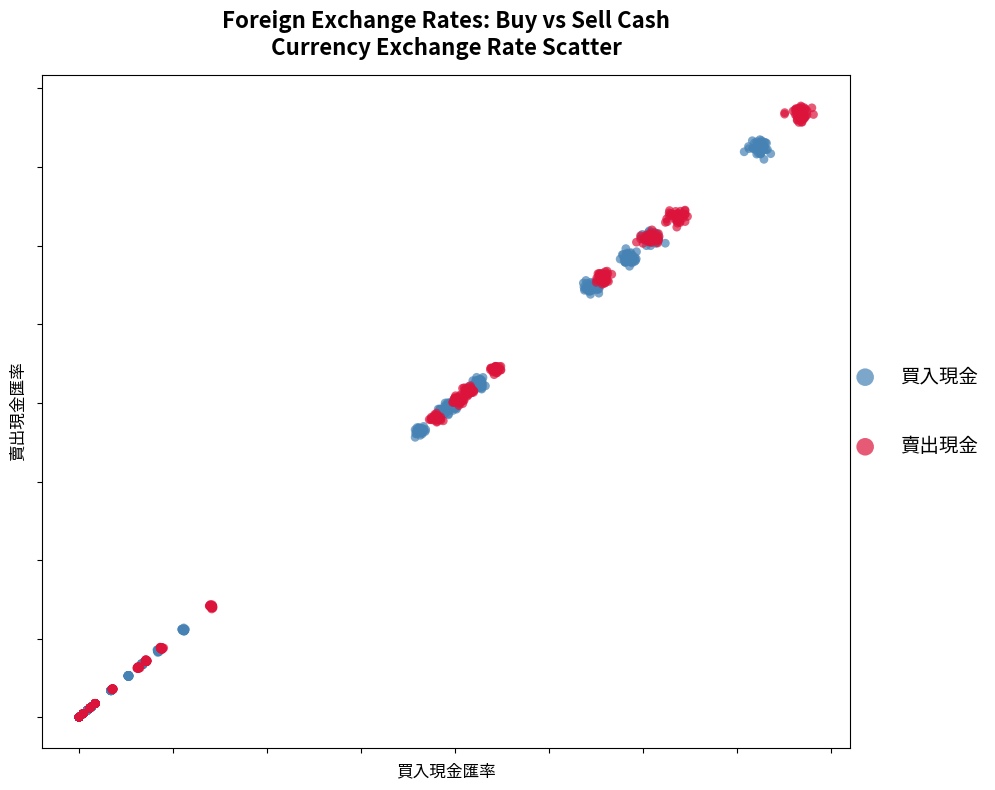

What are all the series names shown in the legend?

買入現金, 賣出現金